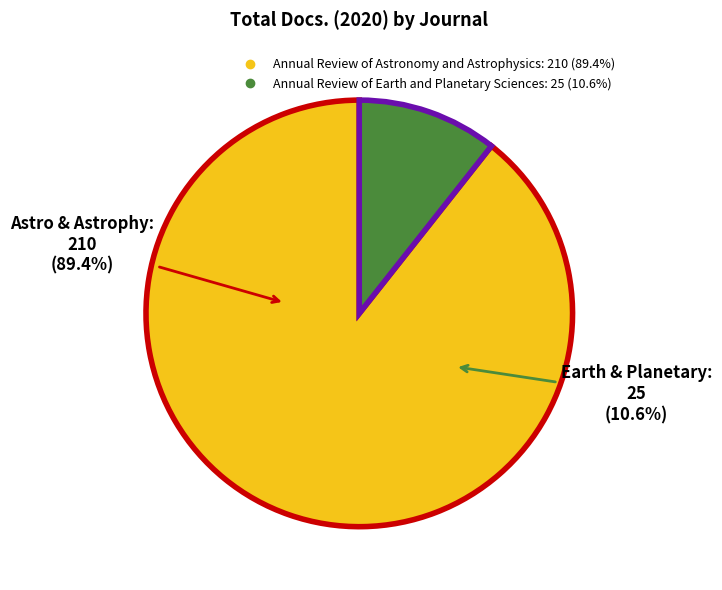

How many slices are in this pie chart?

2